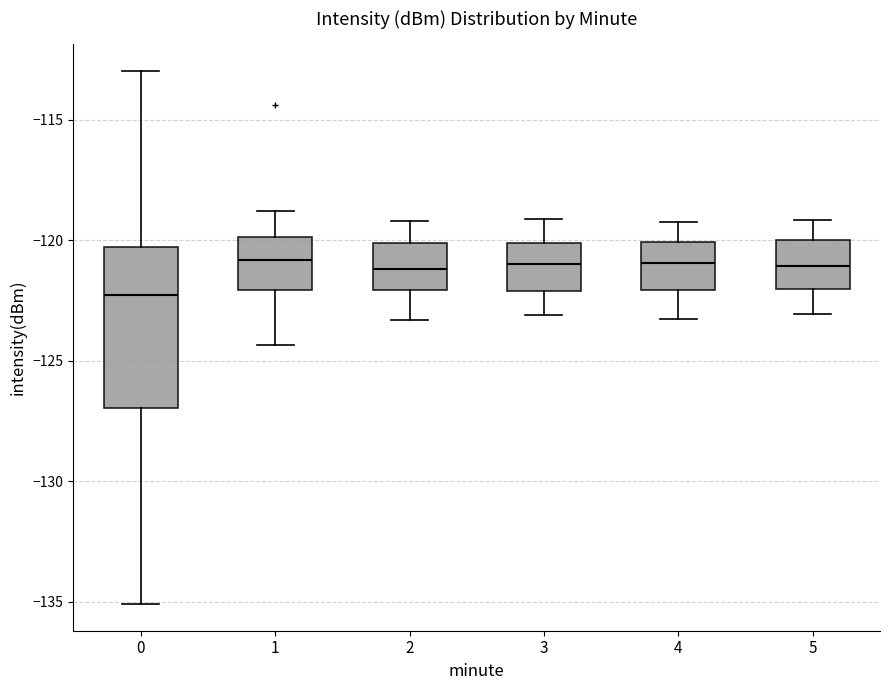

Where does the upper whisker of the box at x = 5 end on the y-axis? The values are not printed on the chart, so give them approximately, as read against the axis.

-119.0